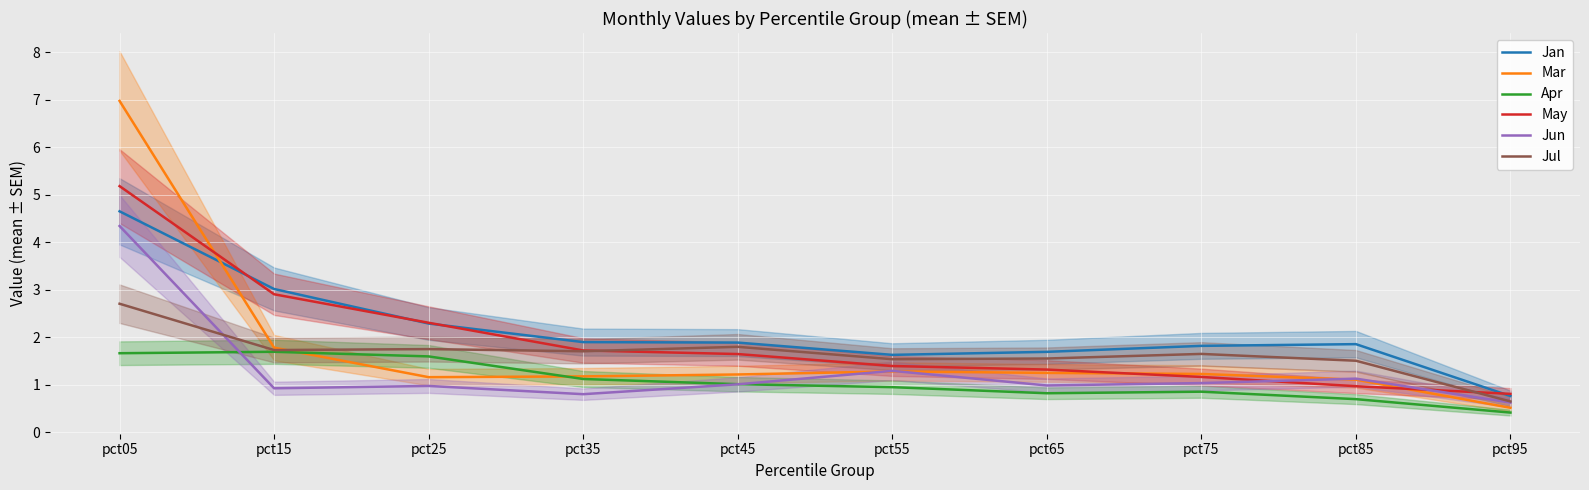

Between pct05 and pct35, which series saw the biggest shift?

Mar